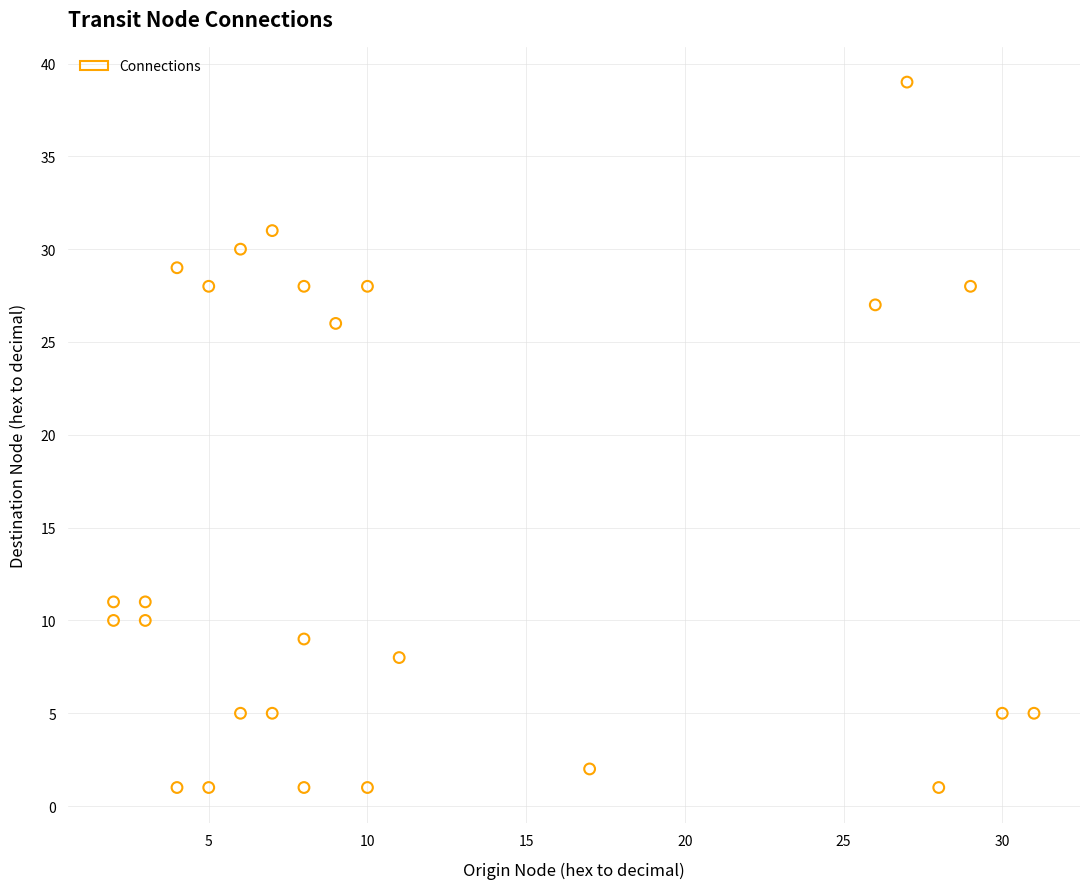

What Y value in the scatter plot is closest to 20?

26